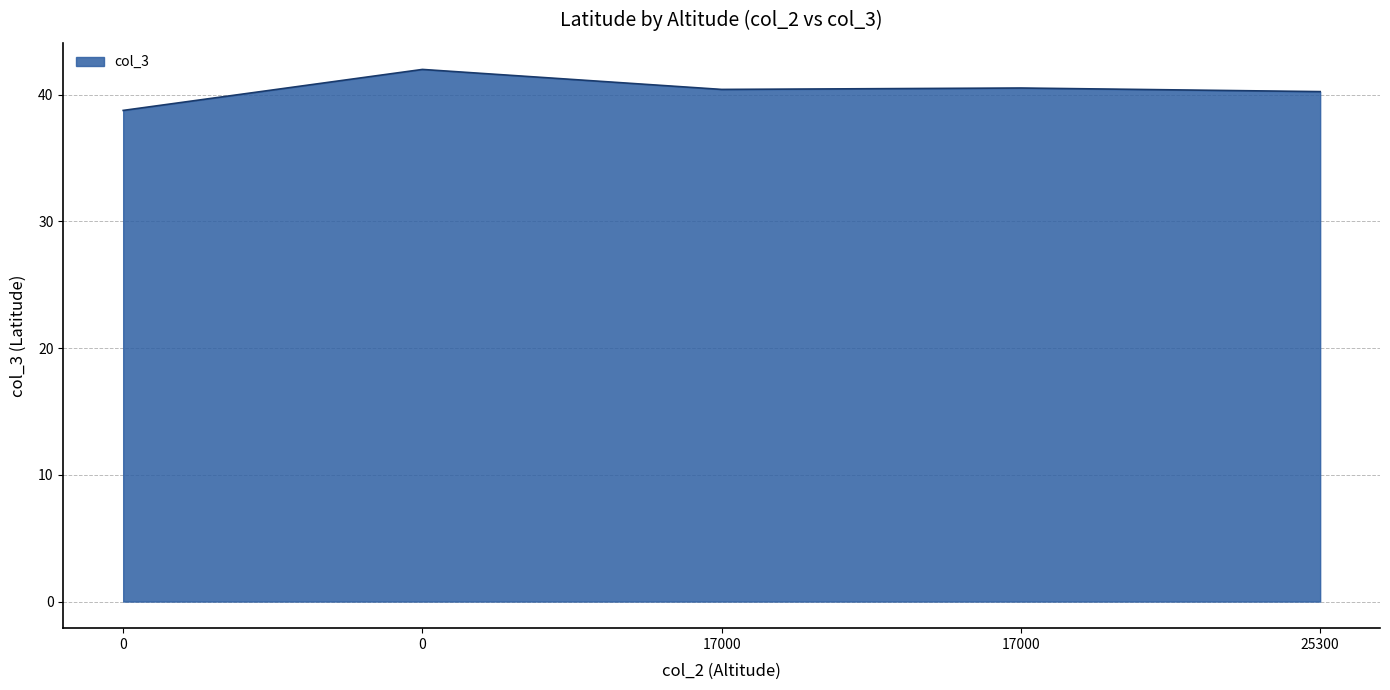

How many lines are shown in the chart?

1